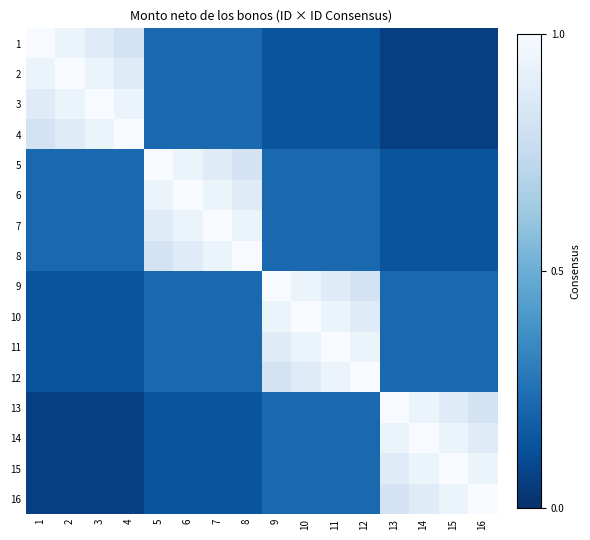

List the series in order of their peak value, lowest first.

1, 2, 3, 4, 5, 6, 7, 8, 9, 10, 11, 12, 13, 14, 15, 16